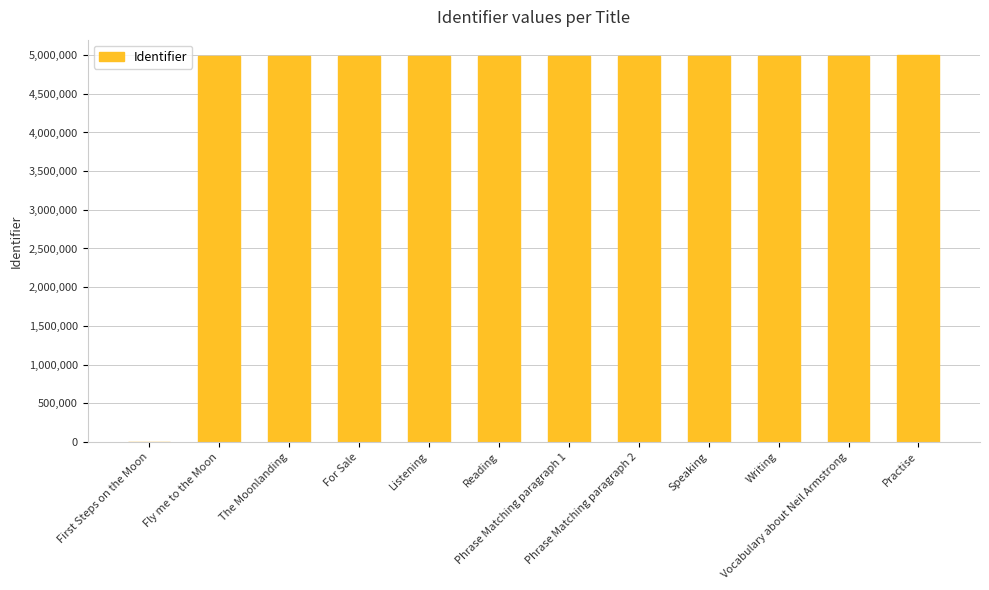

How many data points does each series have?

12